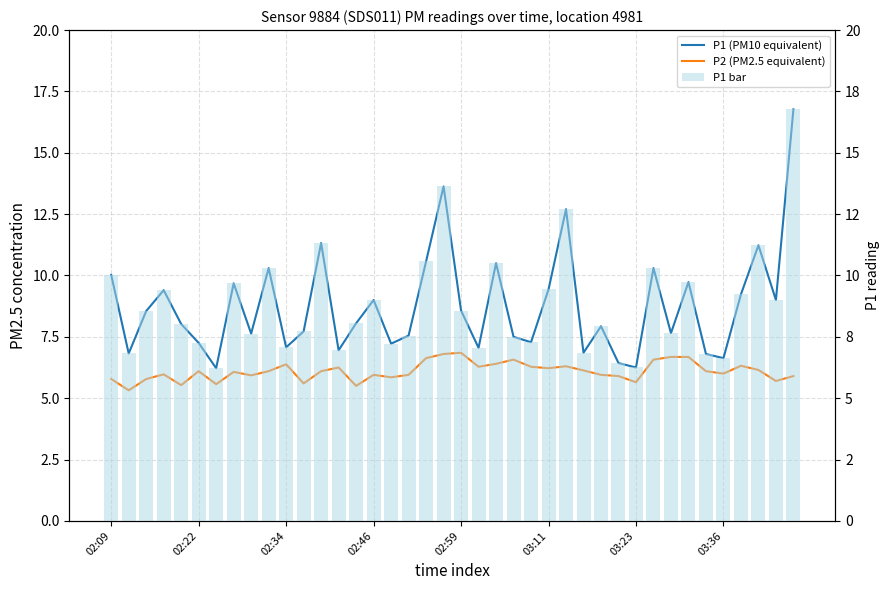

What position from the right is 13?

27